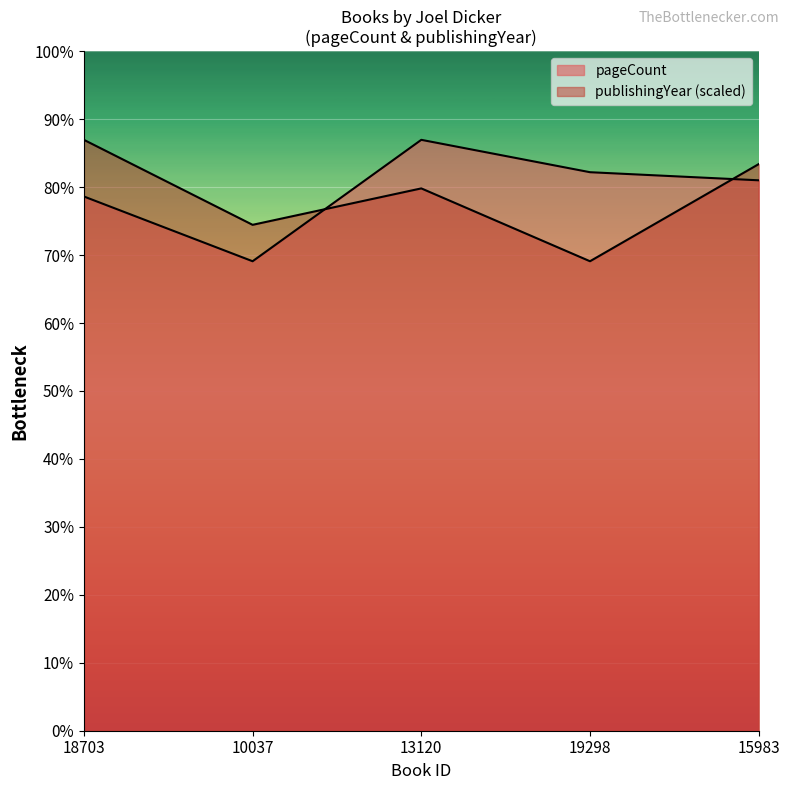

At which label does publishingYear first exceed 536?

18703